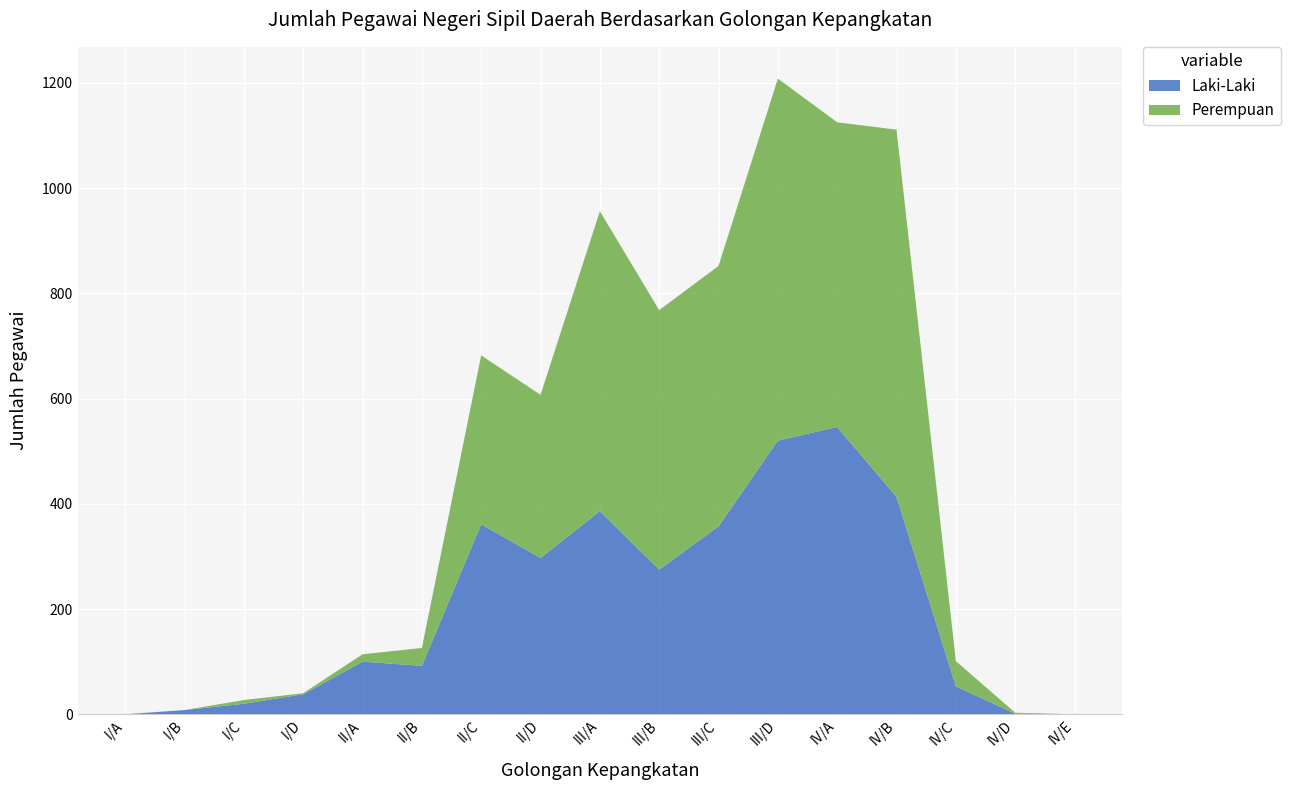

Reading right to left, extract all data points from this chart.

Laki-Laki: 0	1	53	413	546	520	357	275	386	297	361	92	100	38	20	8	0
Perempuan: 0	2	48	698	579	688	495	493	570	310	321	34	14	2	7	0	0